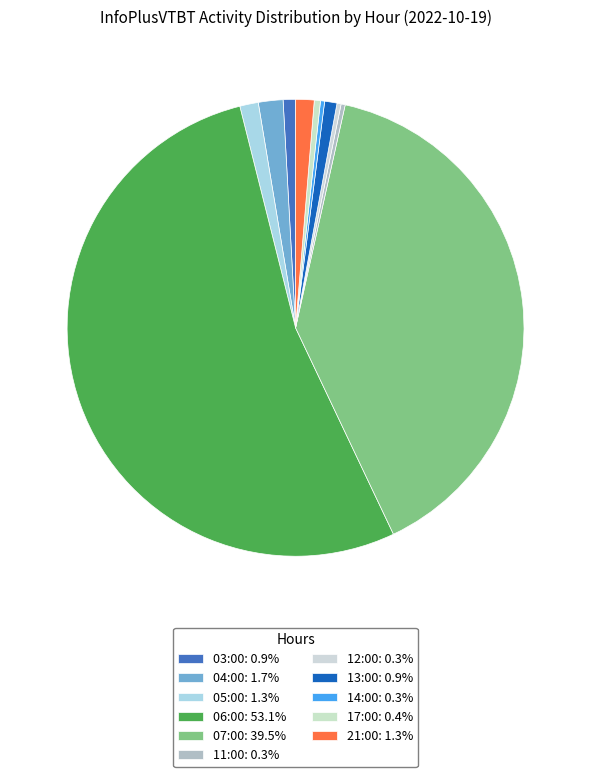

Count the number of slices in the pie.

11